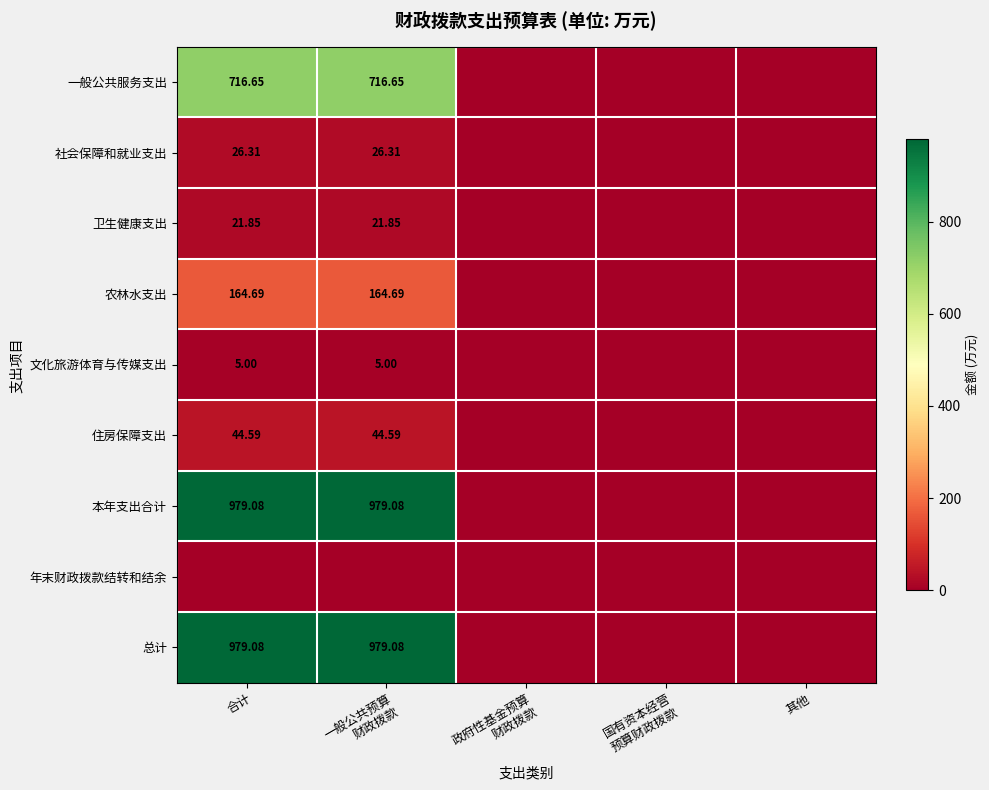

Which category has the lowest value in the 总计 series?

政府性基金预算 财政拨款